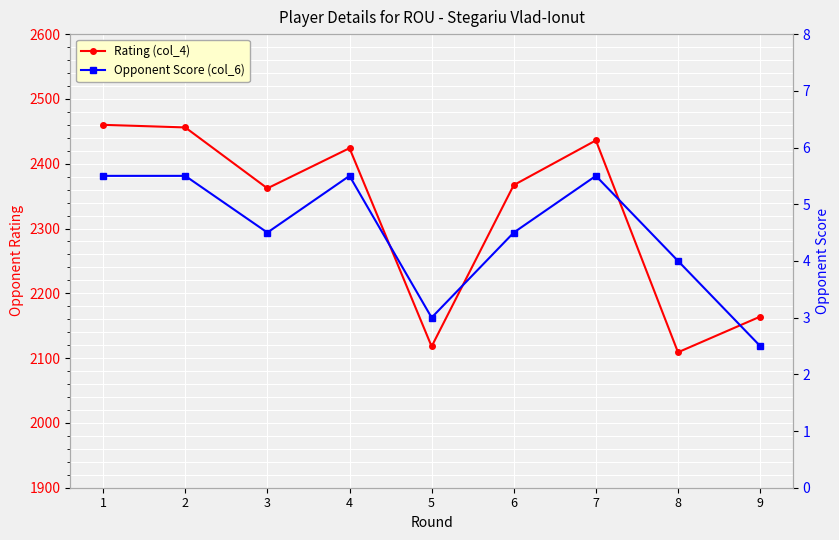

Reading left to right, list all the values displayed in this chart.

Rating (col_4): 1=2460.0	2=2456.0	3=2362.0	4=2424.0	5=2118.0	6=2367.0	7=2436.0	8=2109.0	9=2164.0
Opponent Score (col_6): 1=5.5	2=5.5	3=4.5	4=5.5	5=3.0	6=4.5	7=5.5	8=4.0	9=2.5